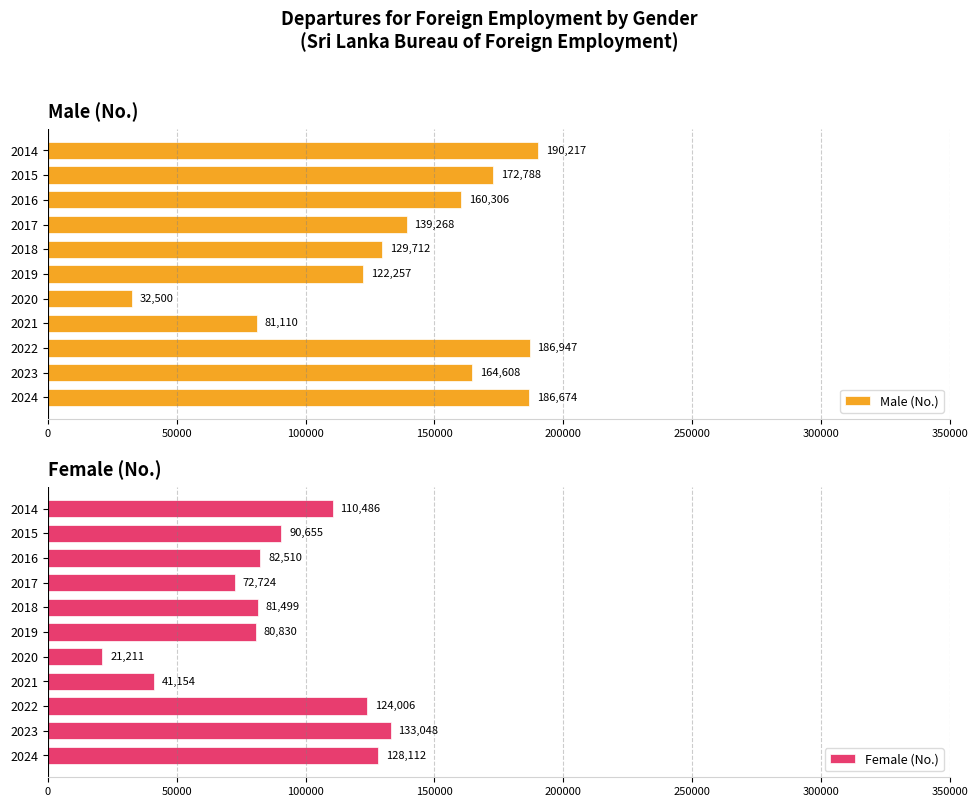

The Male (No.) series shows 204853 at 2017. True or false?

False